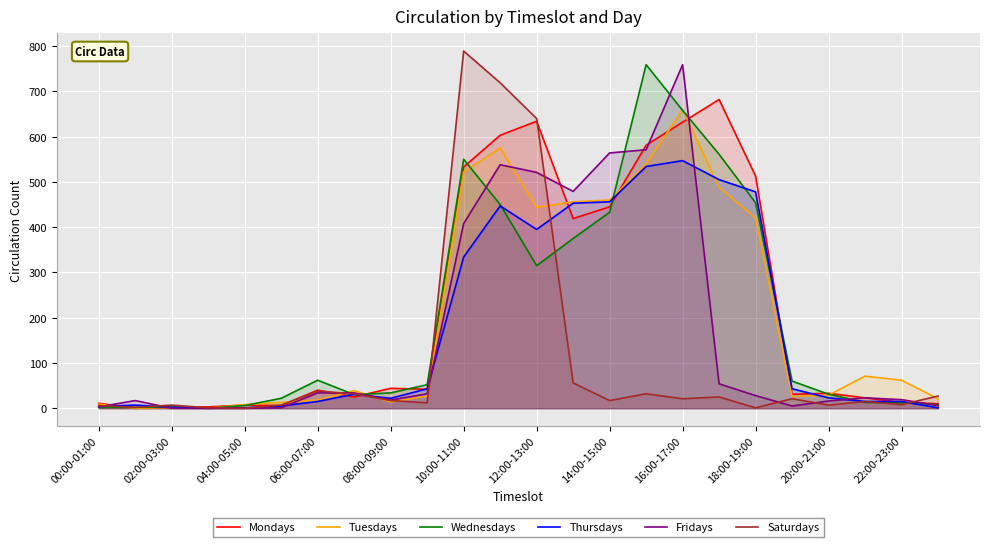

What is the difference between the maximum and minimum values in the Wednesdays series?

759